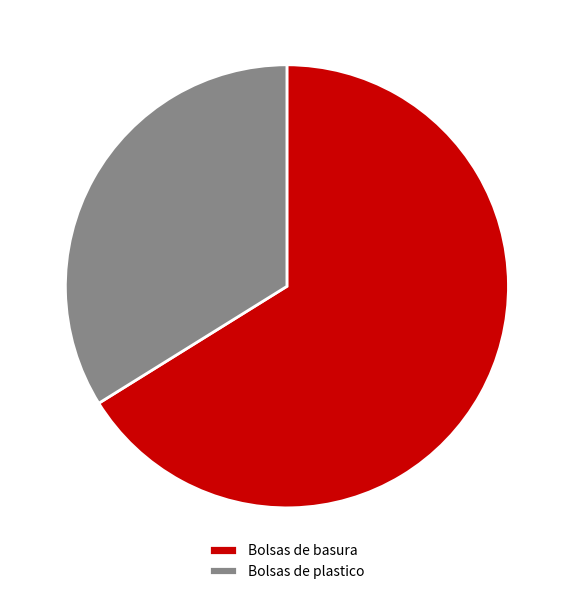

How many slices are in this pie chart?

2